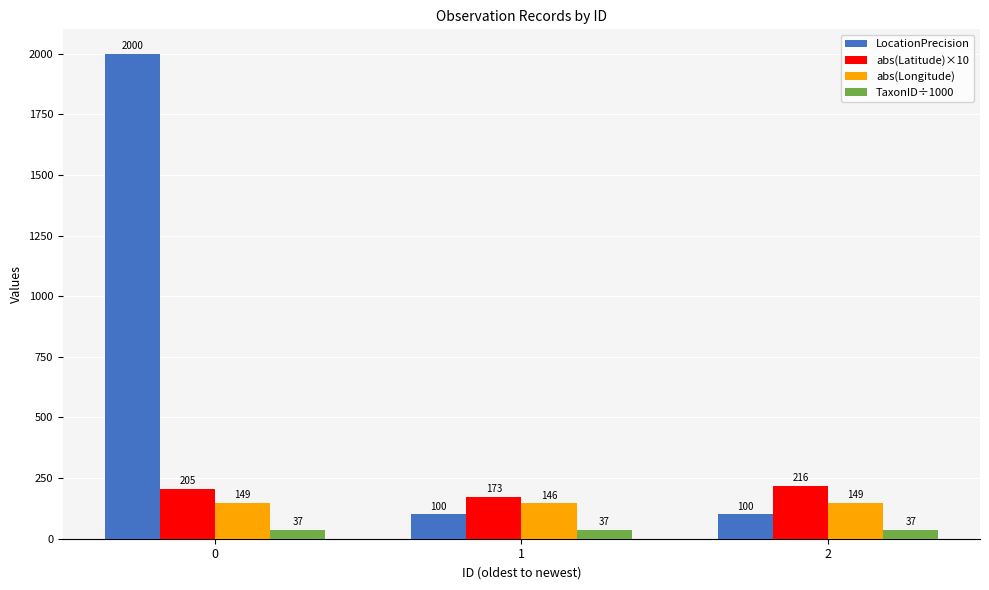

What is the difference between the highest and lowest values at 2?

179.7